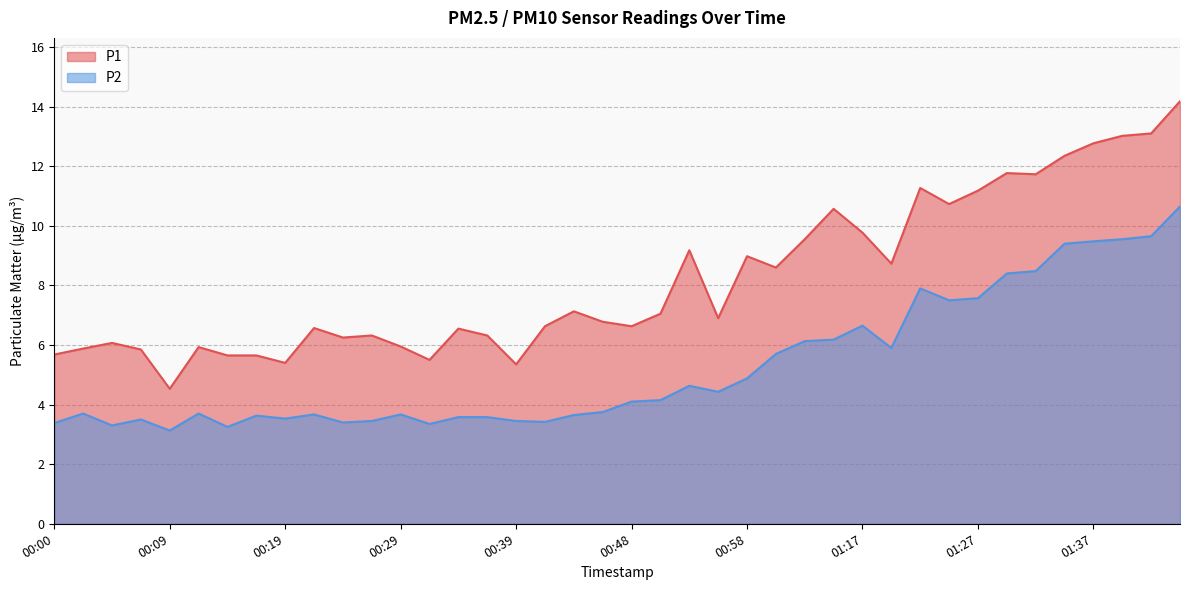

Rank the categories by P2 value from lowest to highest.

00:09, 00:14, 00:05, 00:31, 00:00, 00:24, 00:41, 00:27, 00:39, 00:07, 00:19, 00:34, 00:36, 00:17, 00:44, 00:22, 00:29, 00:02, 00:12, 00:46, 00:48, 00:51, 00:56, 00:53, 00:58, 01:06, 01:19, 01:09, 01:14, 01:17, 01:24, 01:27, 01:22, 01:30, 01:32, 01:35, 01:37, 01:40, 01:42, 01:45